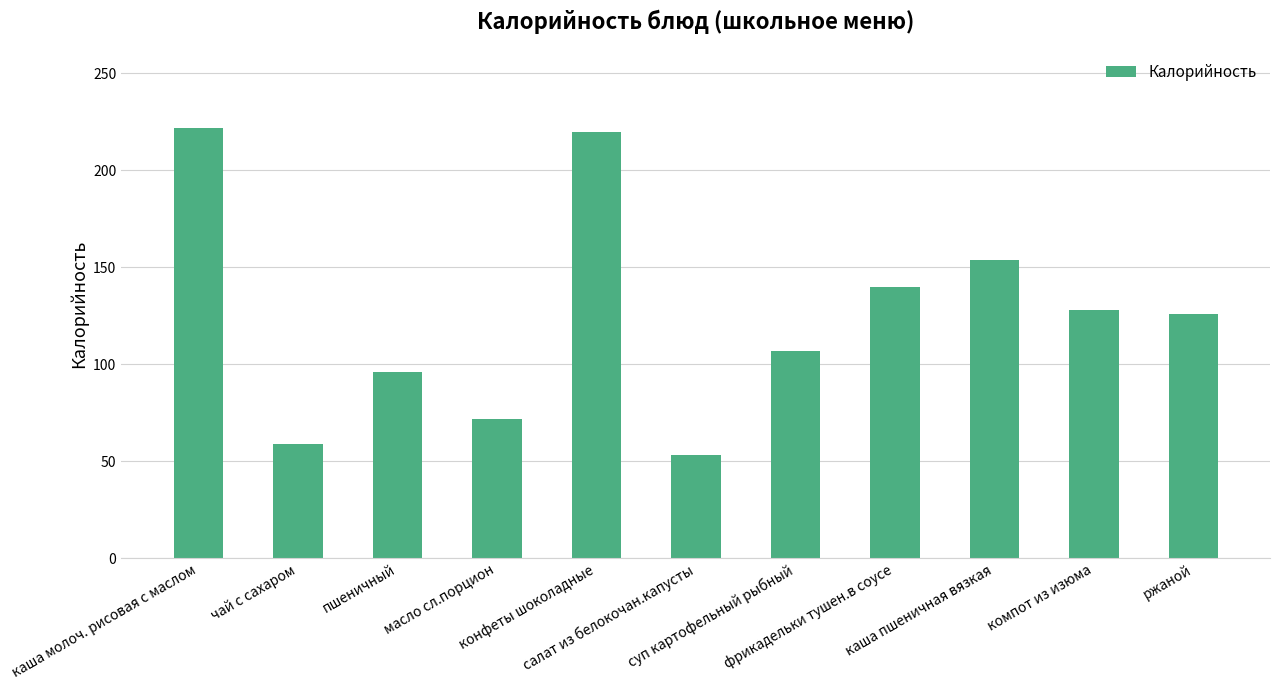

What is the maximum value shown in the chart?

222